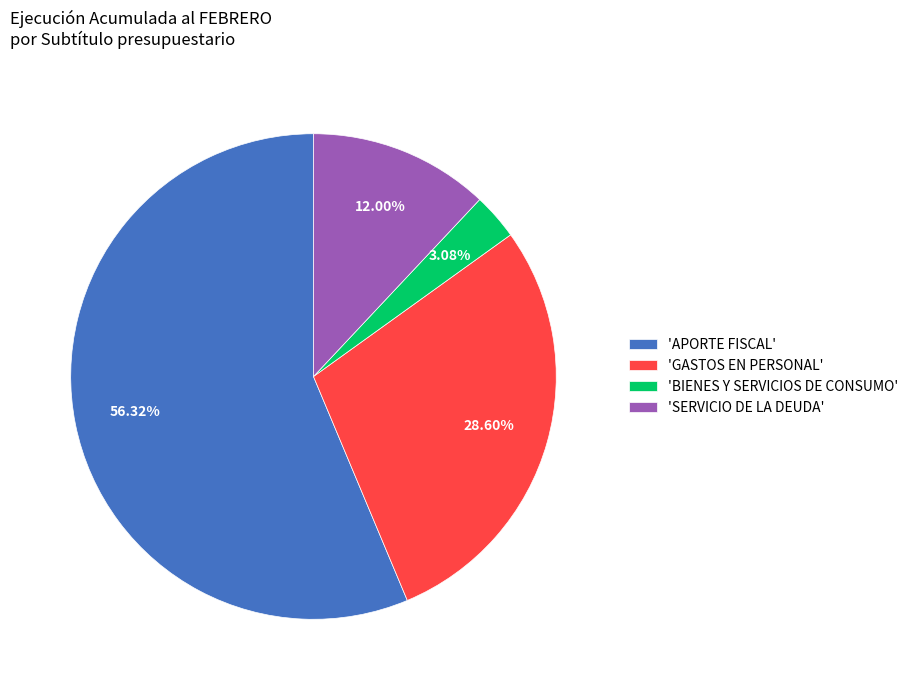

To the nearest percent, what is the average slice percentage?

25%